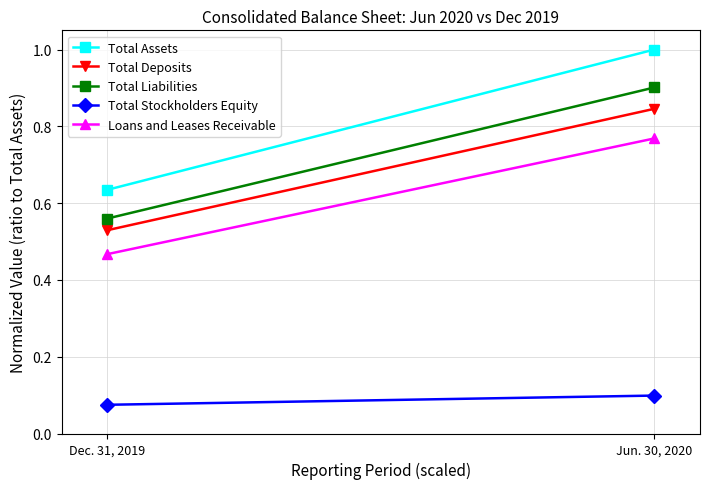

Which series changed the most between Dec. 31, 2019 and Jun. 30, 2020?

Total Assets